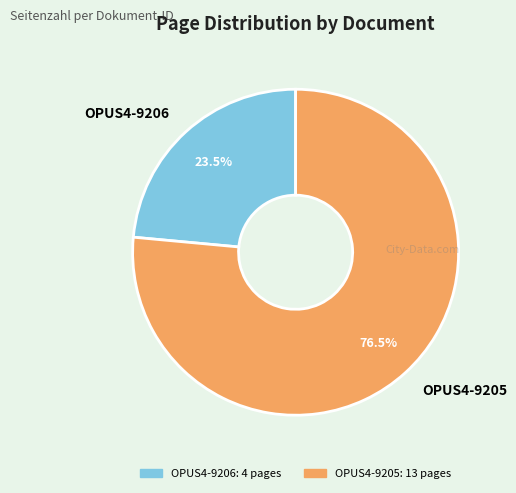

What is the ratio of the value at OPUS4-9206 to the value at OPUS4-9205?

0.3